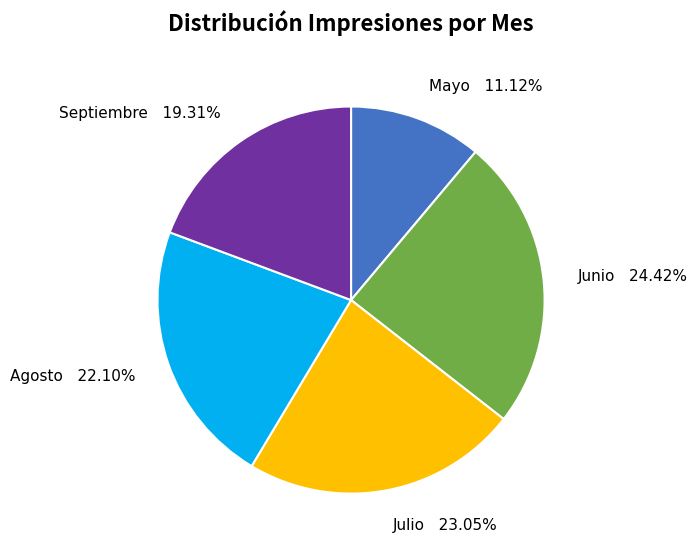

Which category has the biggest portion of the pie?

Junio